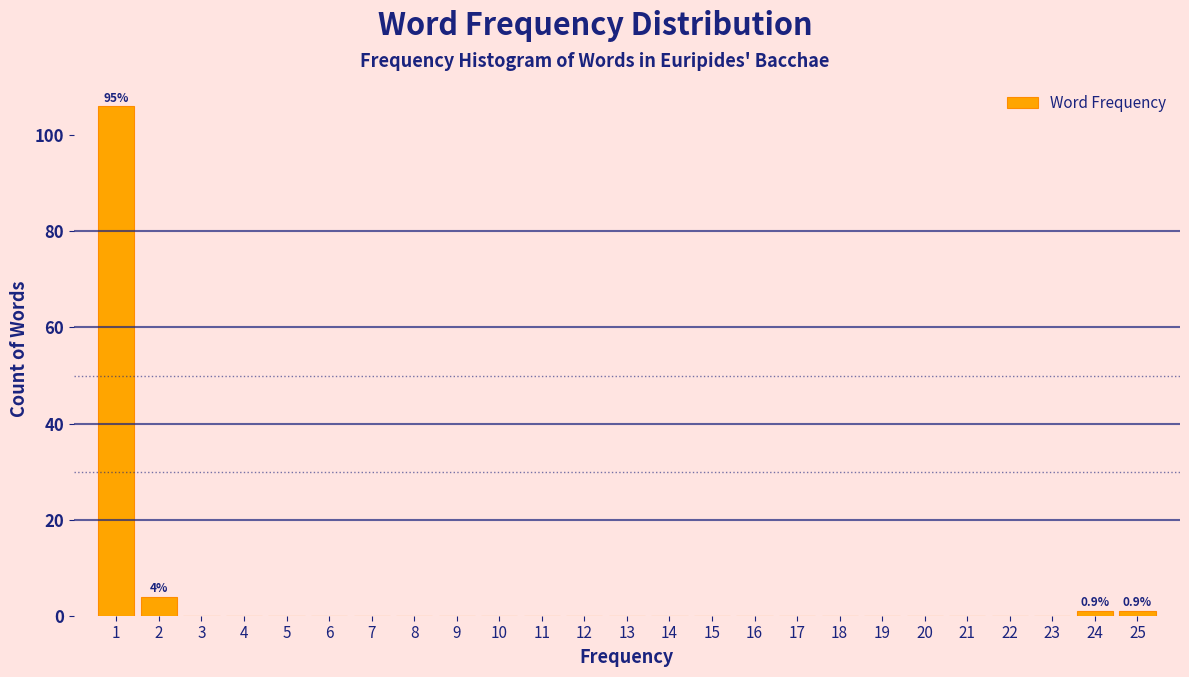

Reading right to left, transcribe all the data shown in this chart.

25=1	24=1	23=0	22=0	21=0	20=0	19=0	18=0	17=0	16=0	15=0	14=0	13=0	12=0	11=0	10=0	9=0	8=0	7=0	6=0	5=0	4=0	3=0	2=4	1=106